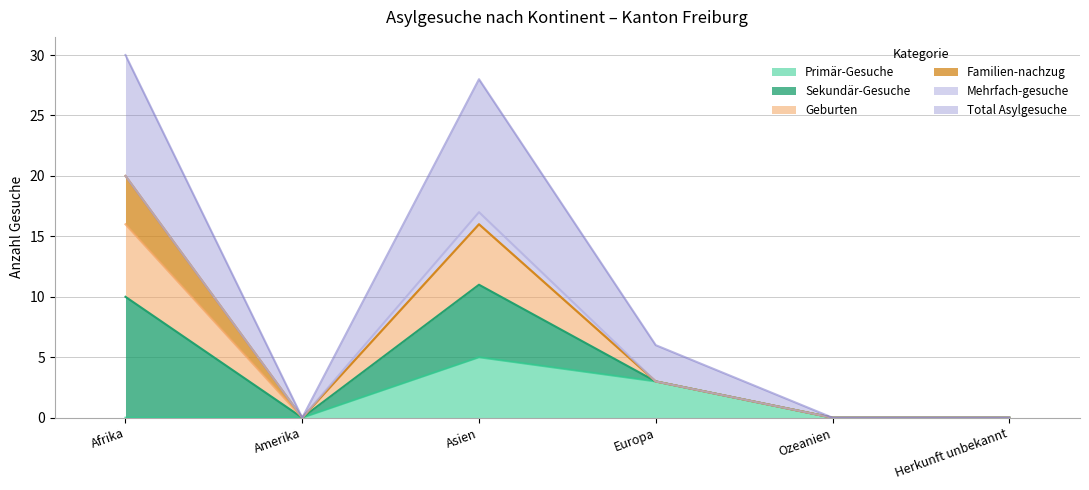

True or false: Primär-Gesuche and Geburten intersect in this chart.

False